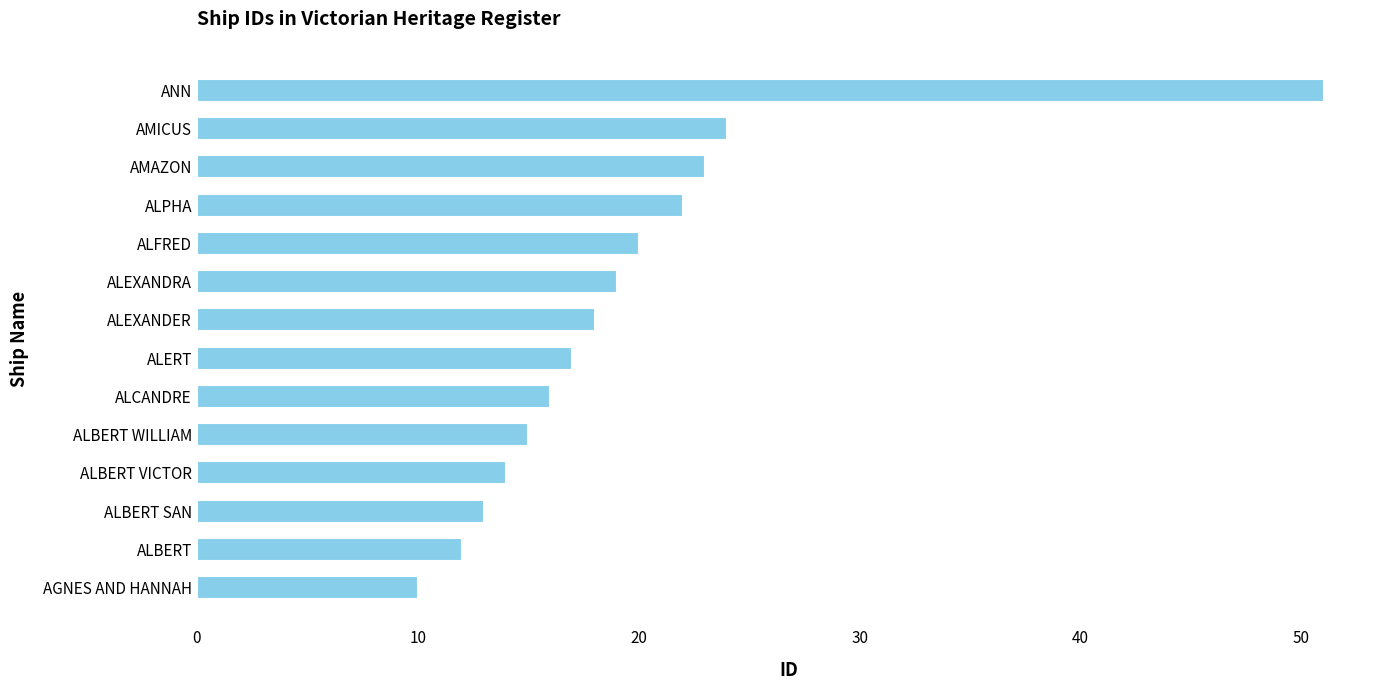

What is the change in value from ALBERT VICTOR to ALEXANDER?

+4